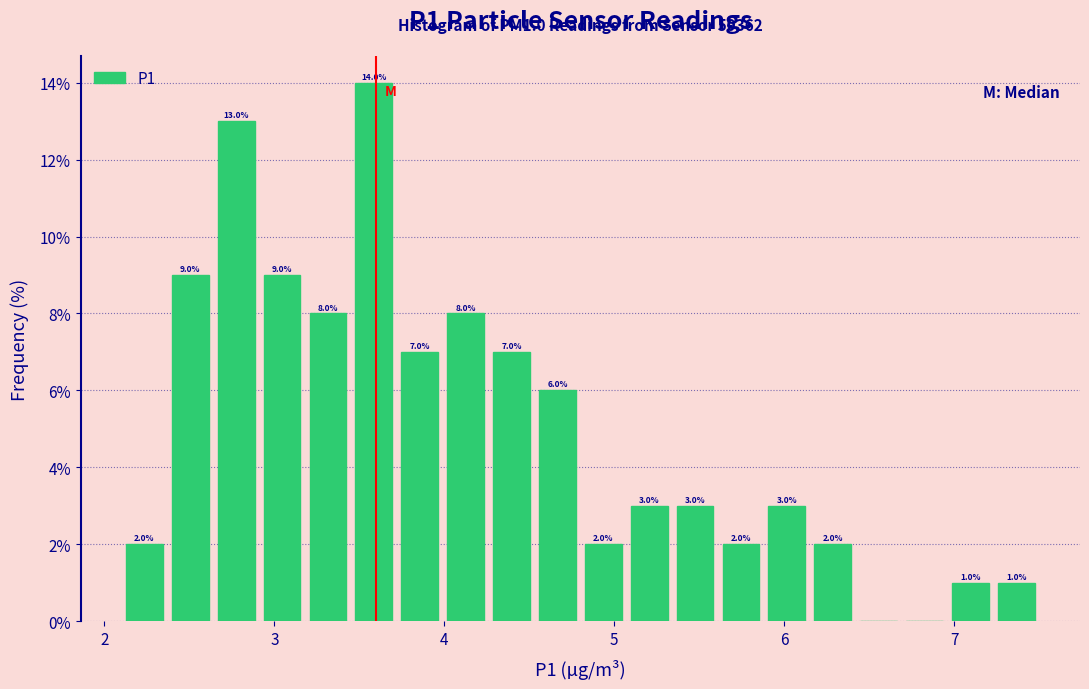

Around what value on the x-axis is the tallest bar? Give the approximate position of its centre, as read against the axis.

3.6